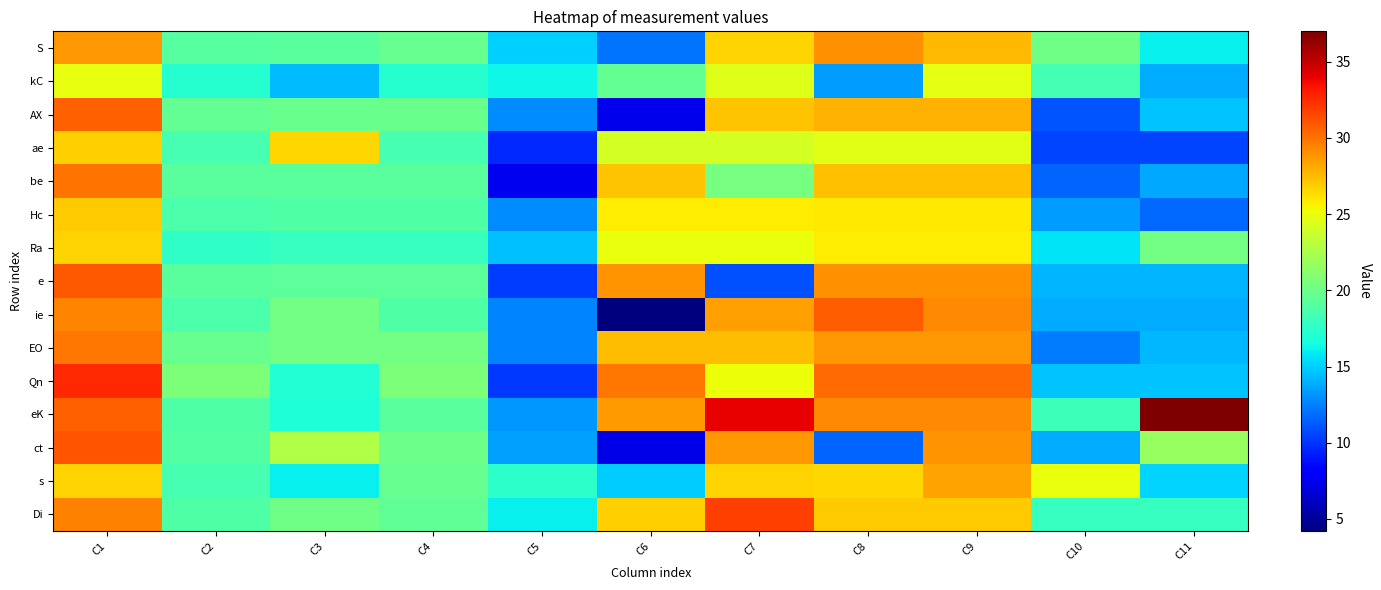

At C11, list the series in order from smallest to largest.

ae, Hc, be, kC, ie, e, EO, Qn, AX, s, S, Di, Ra, ct, eK